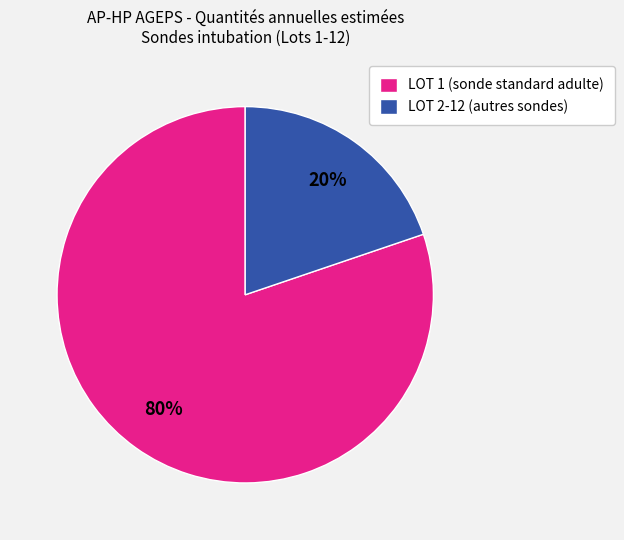

Between LOT 2-12 (autres sondes) and LOT 1 (sonde standard adulte), which is larger?

LOT 1 (sonde standard adulte)